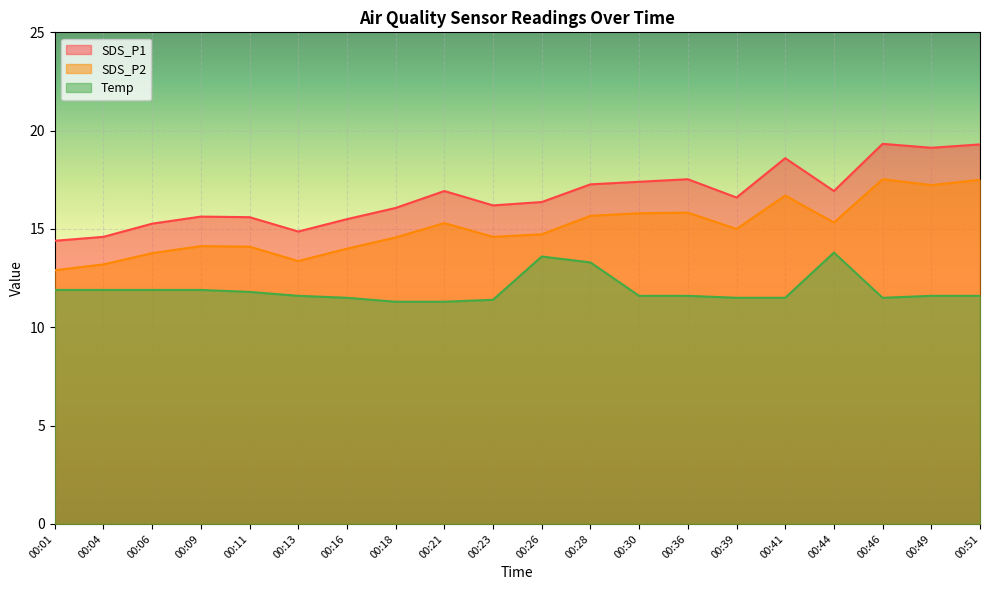

What is the difference between the second highest and minimum values in the Temp series?

2.3